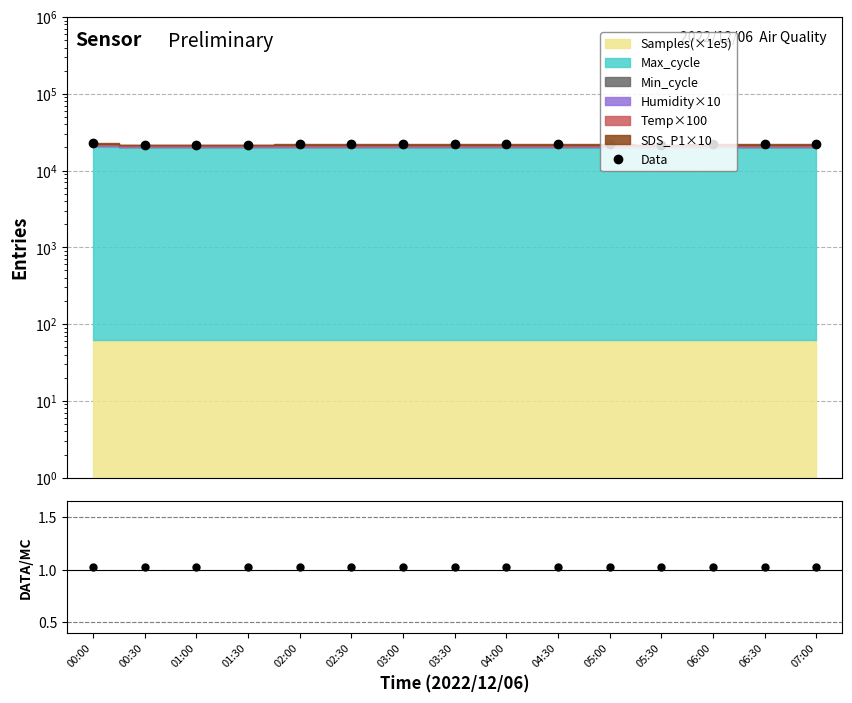

Which label corresponds to the smallest value in the chart?

01:30